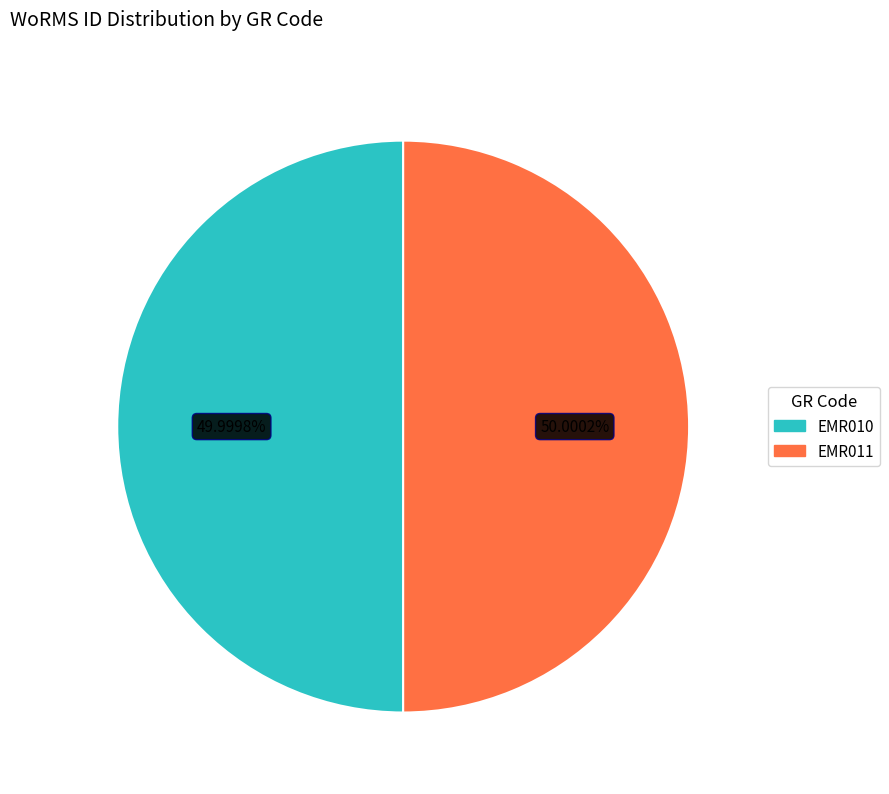

What percentage is the EMR010 slice, to the nearest percent?

50%